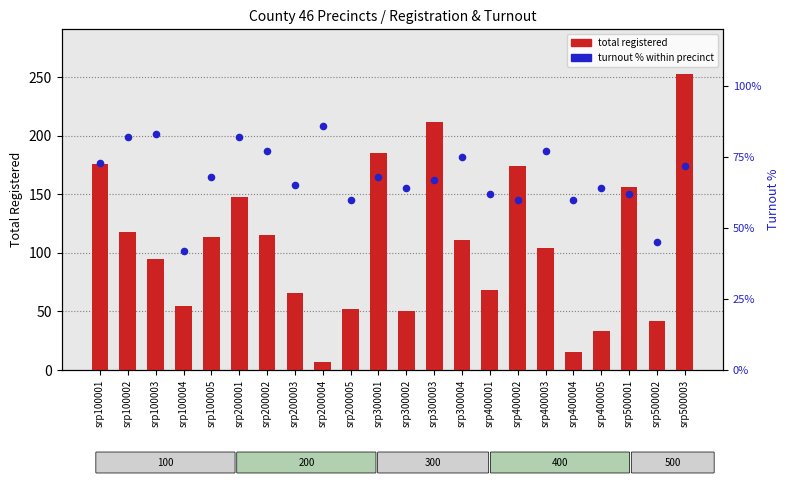

Which series has the widest spread of Y values?

total registered